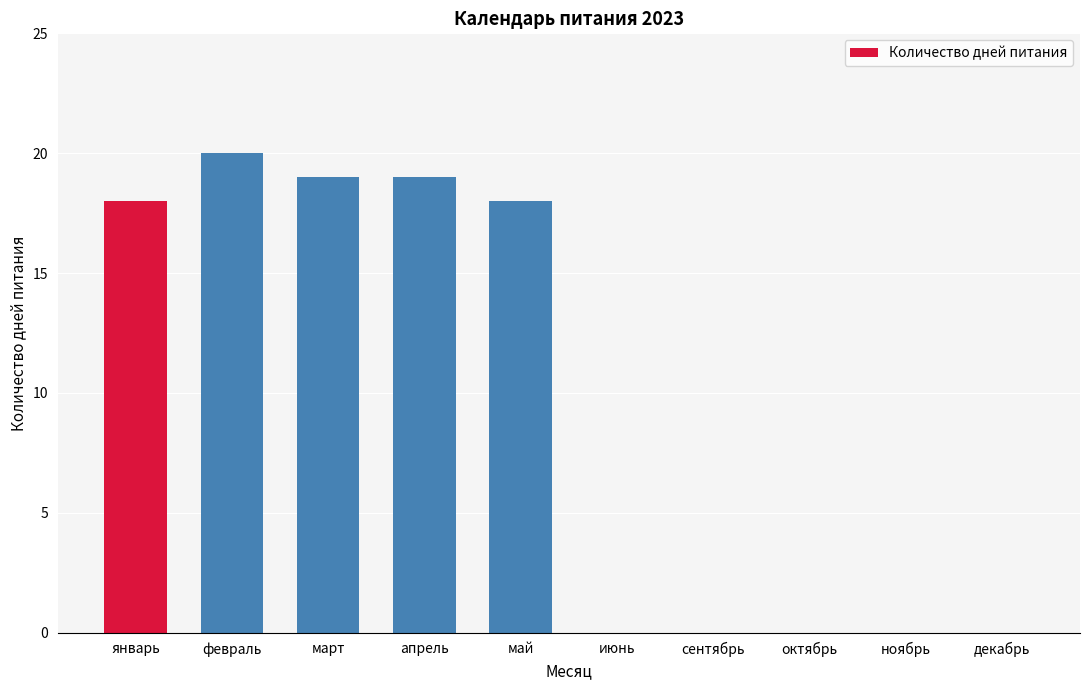

Reading right to left, extract all data points from this chart.

декабрь=0	ноябрь=0	октябрь=0	сентябрь=0	июнь=0	май=18	апрель=19	март=19	февраль=20	январь=18